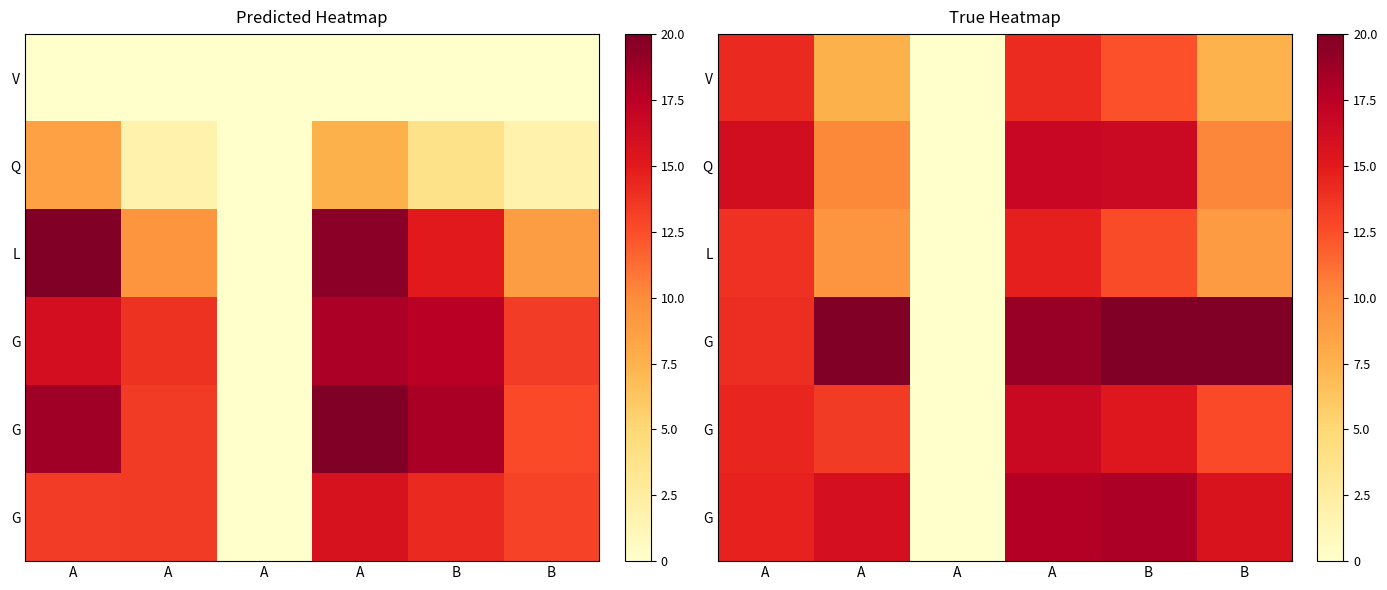

At how many categories does at least one series exceed 15?

5